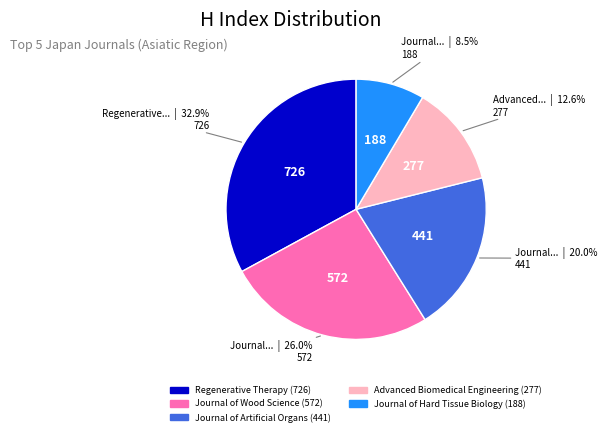

What percentage do Journal of Artificial Organs and Journal of Hard Tissue Biology together represent?

28.5%